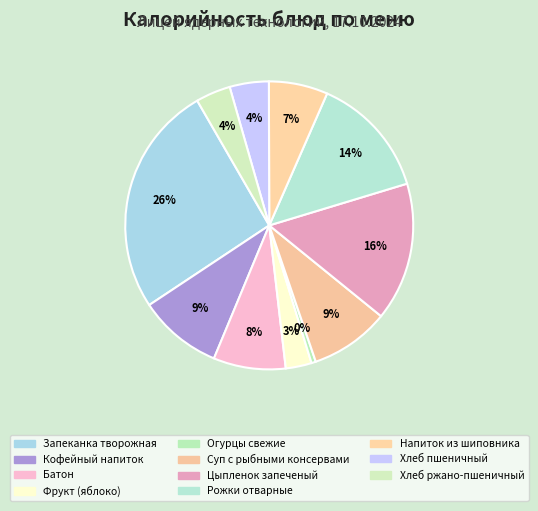

How many segments does this pie chart have?

11